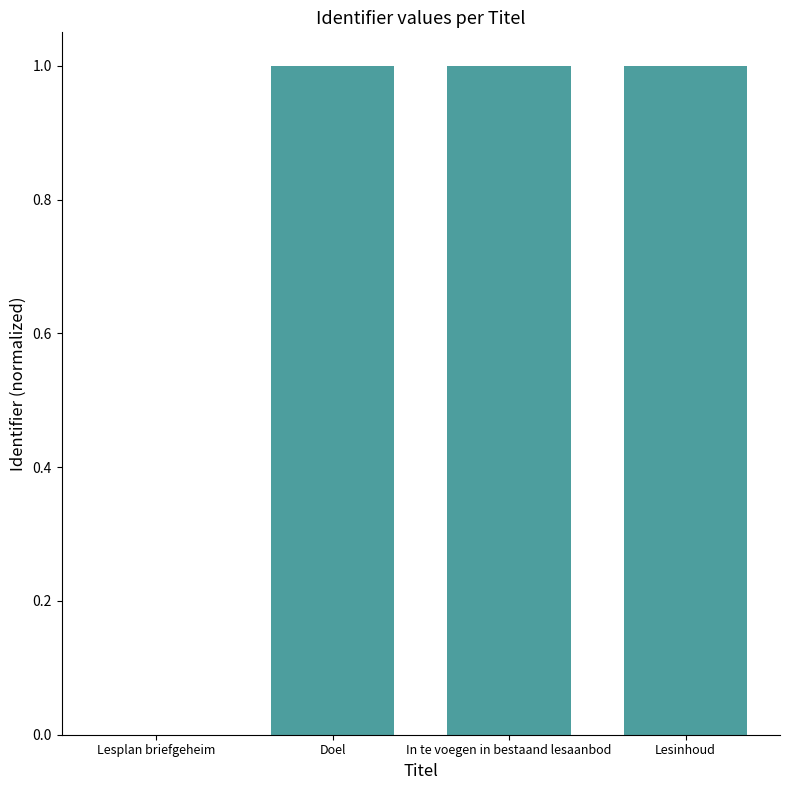

Which has a higher value, In te voegen in bestaand lesaanbod or Lesplan briefgeheim?

In te voegen in bestaand lesaanbod